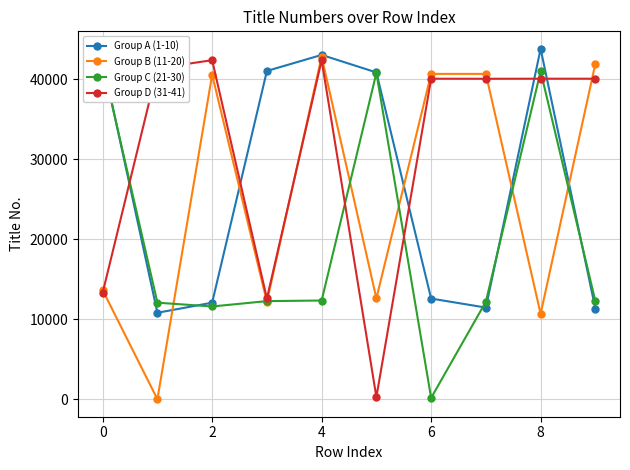

At which label is Group B (11-20) closest to 21432?

0